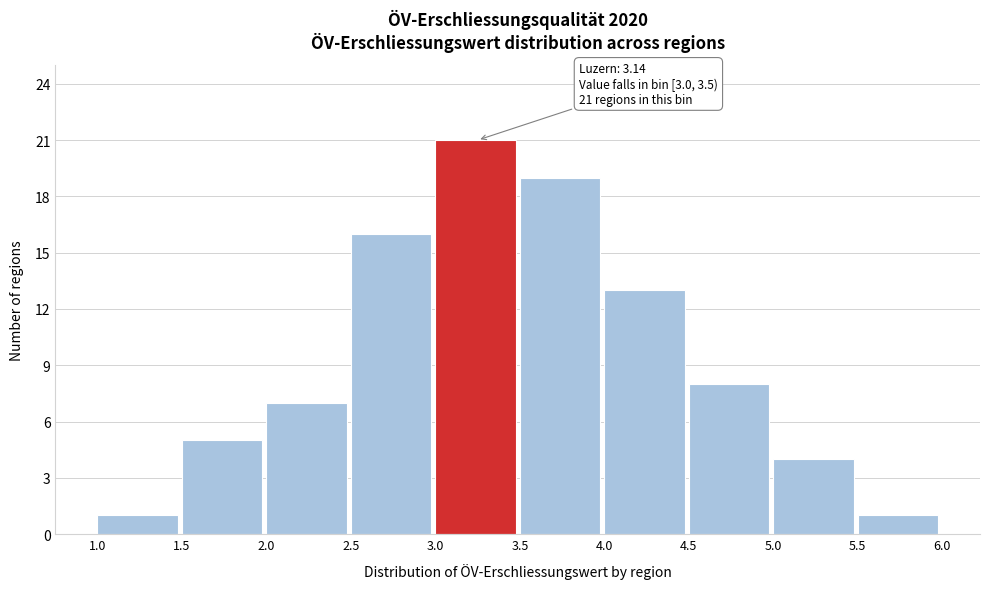

Which range on the x-axis has the tallest bar?

3.0 to 3.5